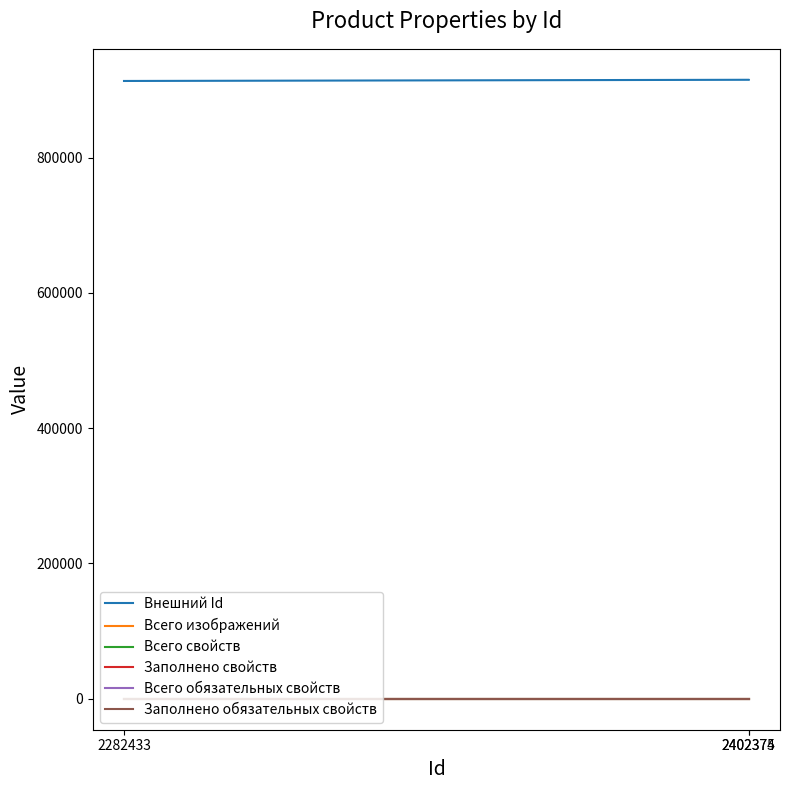

How many values in the Внешний Id series exceed 914949?

1